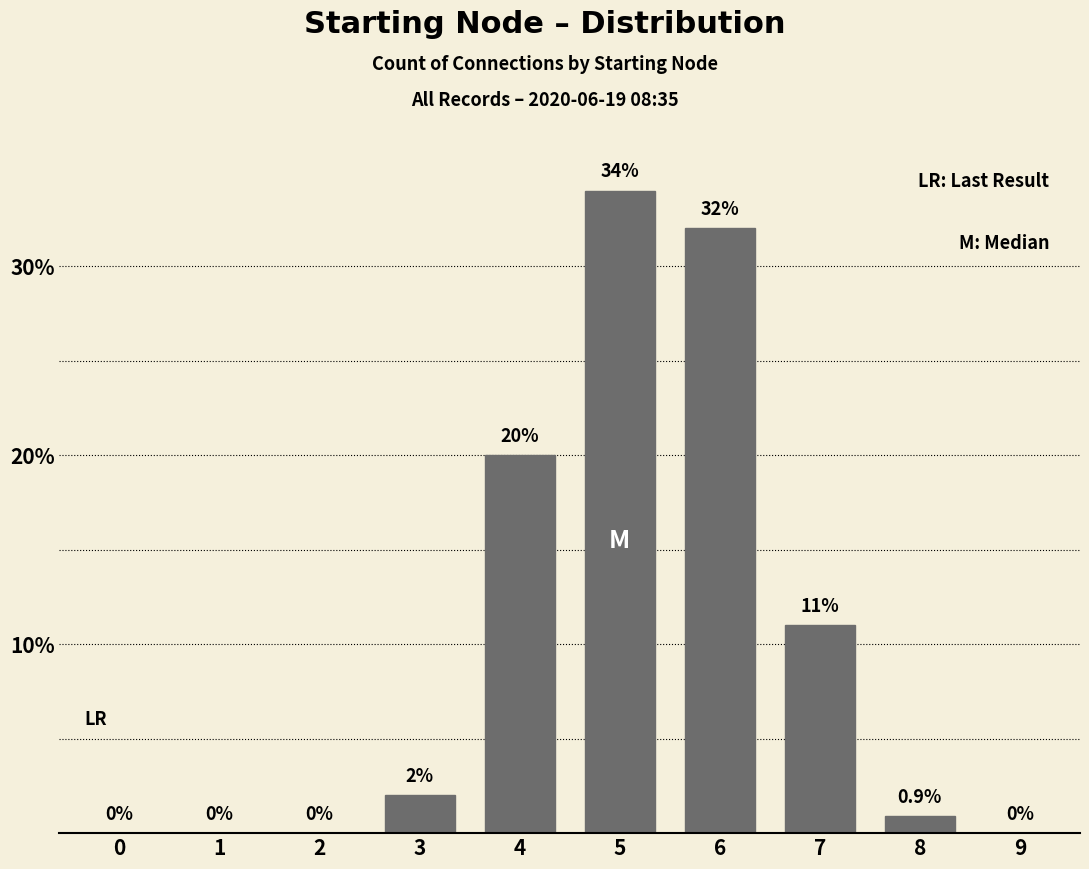

What is the maximum value shown in the chart?

34.0